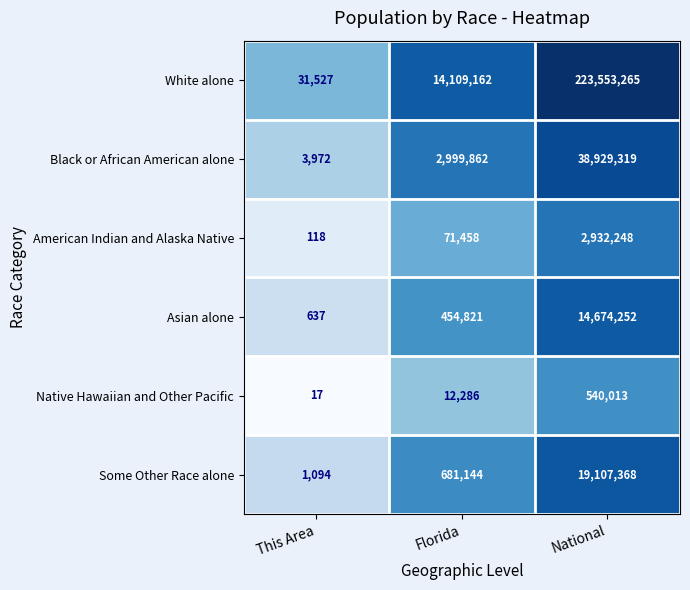

What is the difference between the highest and lowest values at This Area?

31510